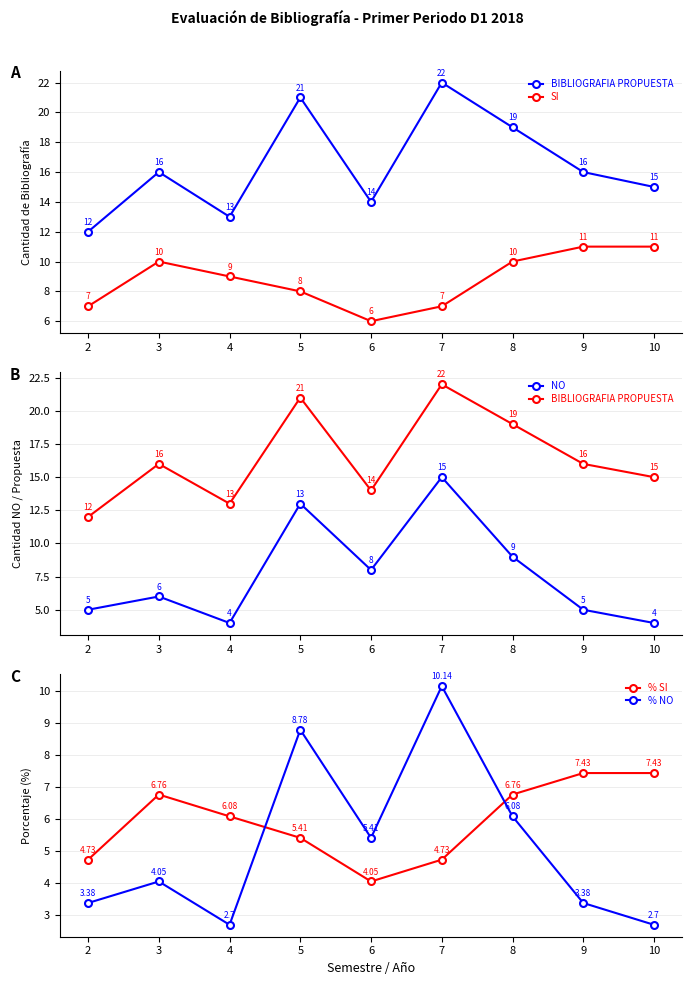

Does the chart have visible grid lines?

Yes